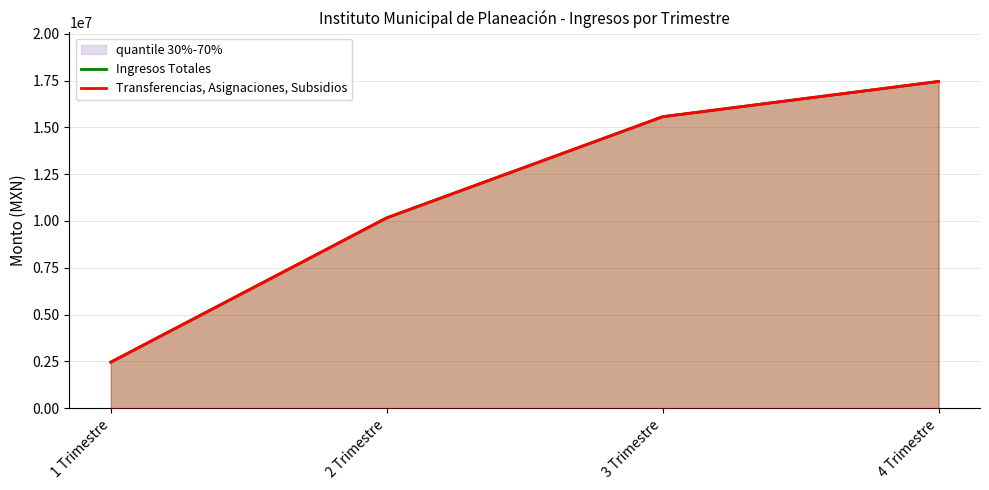

What is the spread (max minus min) of values at 1 Trimestre?

0.4